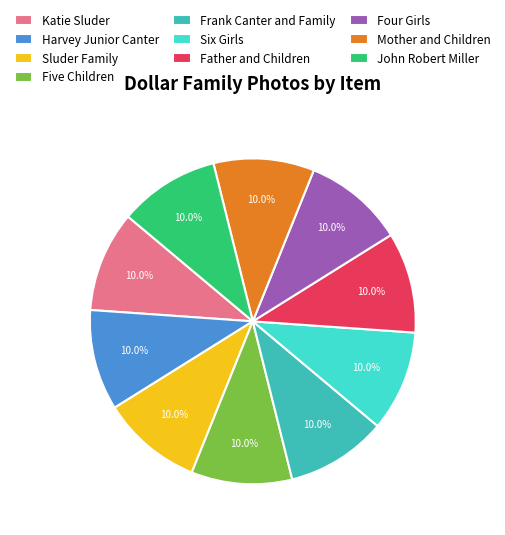

How many segments does this pie chart have?

10